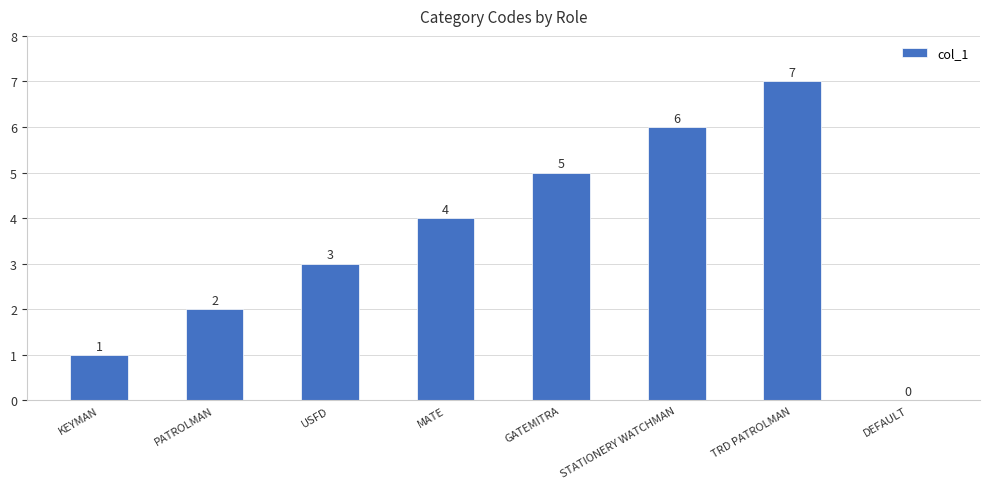

Reading right to left, list all the values displayed in this chart.

0	7	6	5	4	3	2	1